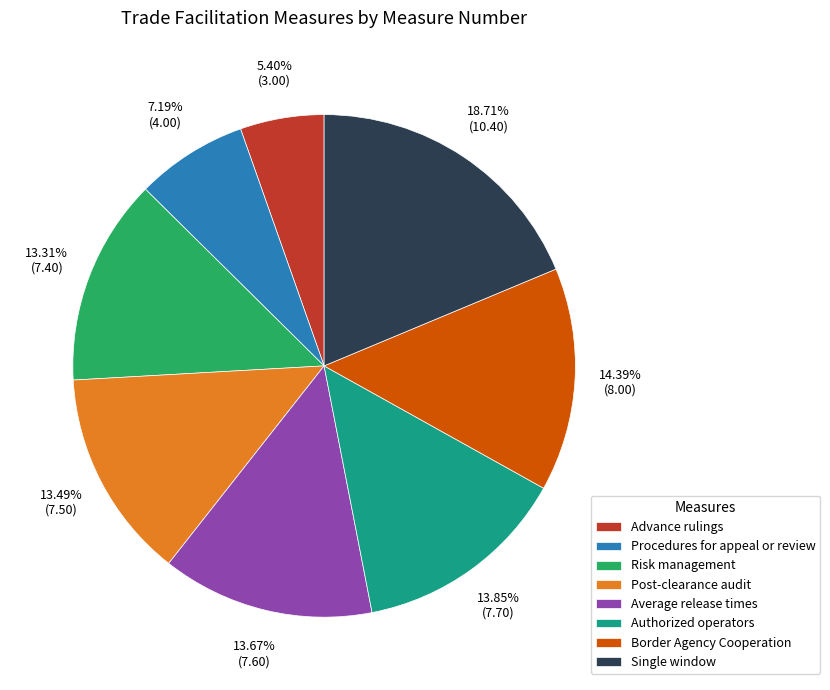

To the nearest percent, what percentage of the pie is Risk management?

13%